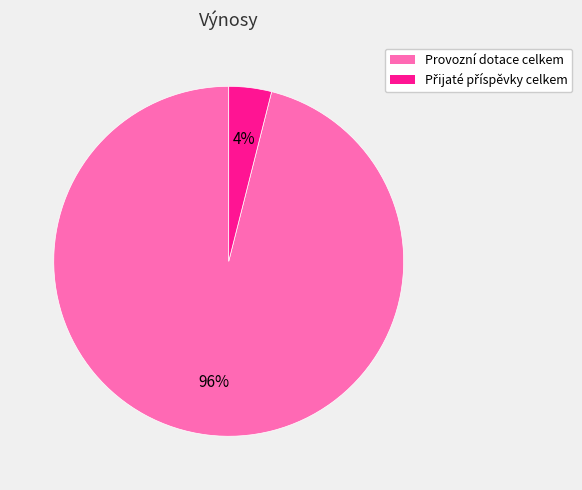

Is it true that Provozní dotace celkem is 96% of the pie?

True